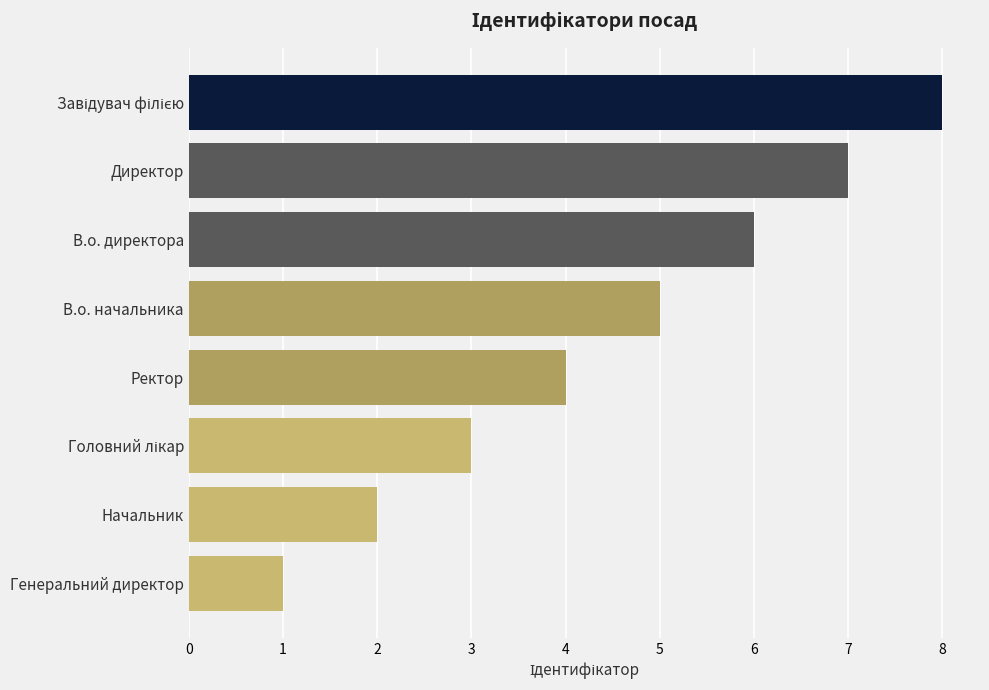

Which has a higher value, Директор or В.о. начальника?

Директор